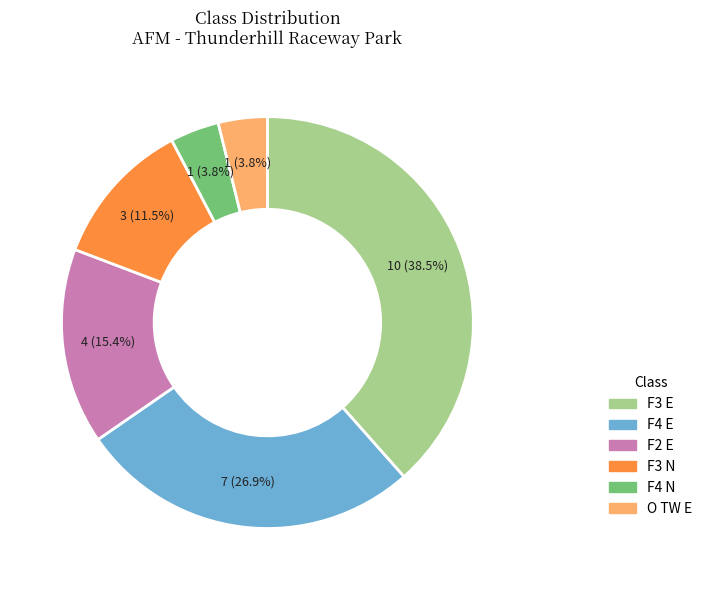

What is the total percentage of F3 E and O TW E?

42.3%